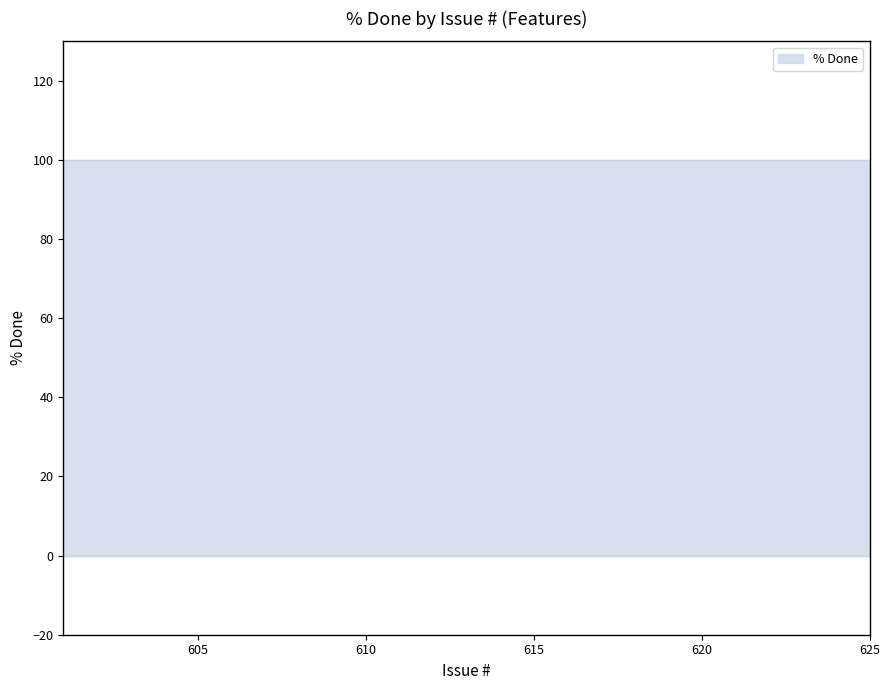

How many categories are shown in the chart?

20